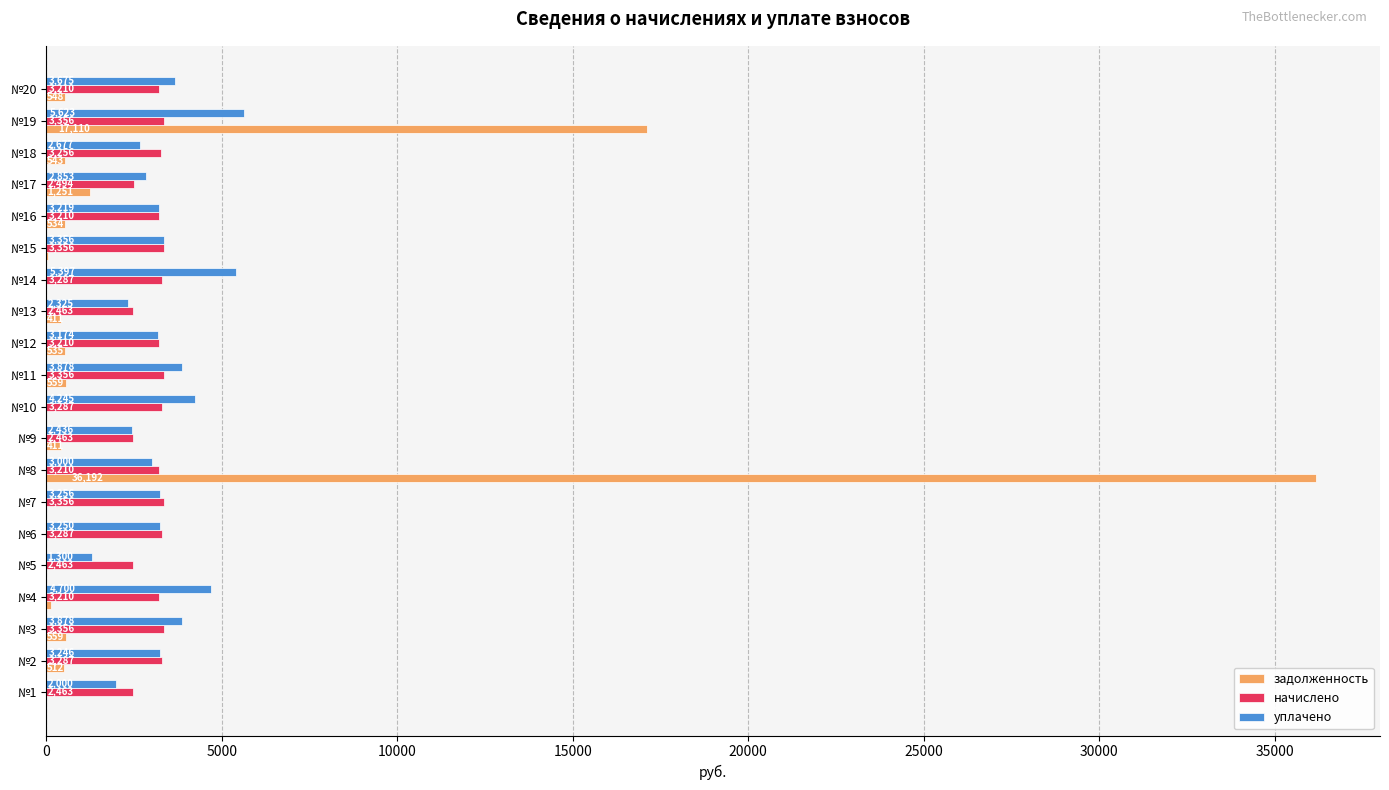

Is the value of начислено at №11 greater than the value of уплачено at №14?

No